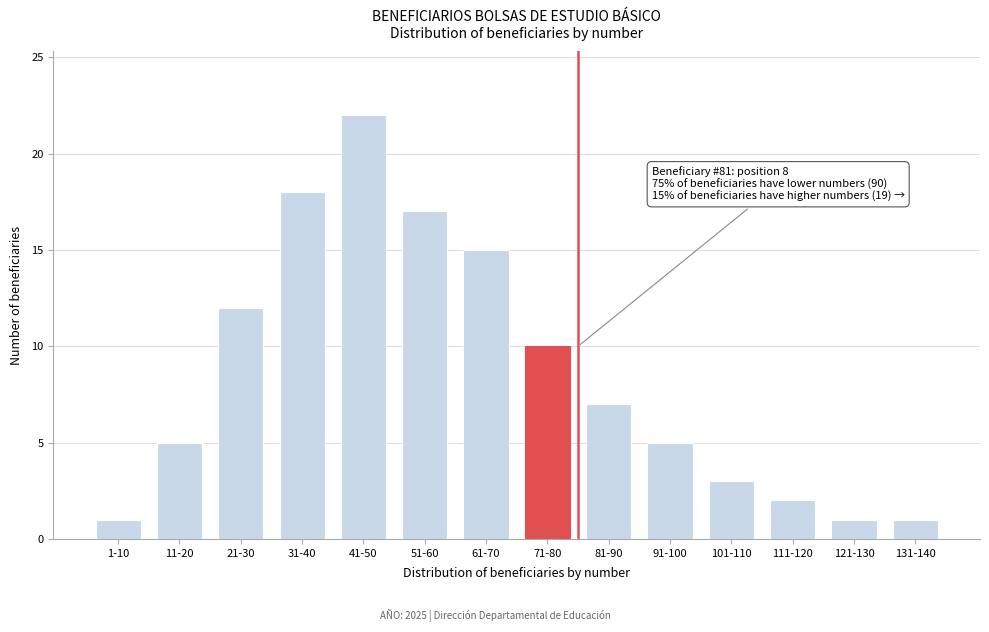

Reading right to left, list all the values displayed in this chart.

131-140=1	121-130=1	111-120=2	101-110=3	91-100=5	81-90=7	71-80=10	61-70=15	51-60=17	41-50=22	31-40=18	21-30=12	11-20=5	1-10=1